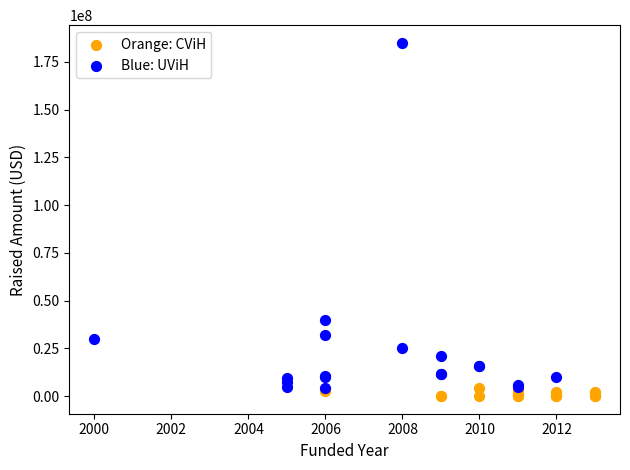

Which series has the largest Y range (max minus min)?

Blue: UViH